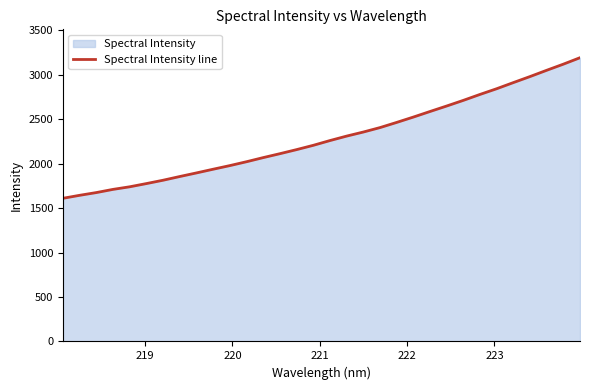

What is the minimum value shown in the chart?

1610.7